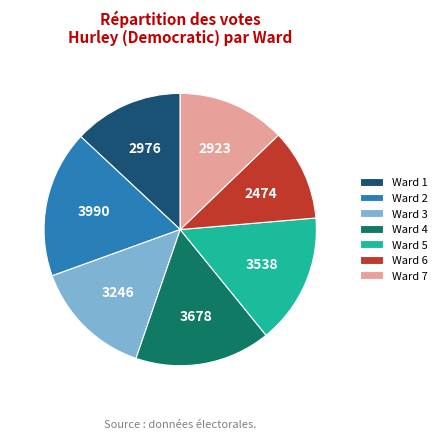

Approximately how many times larger is the value at Ward 7 compared to Ward 4?

0.8